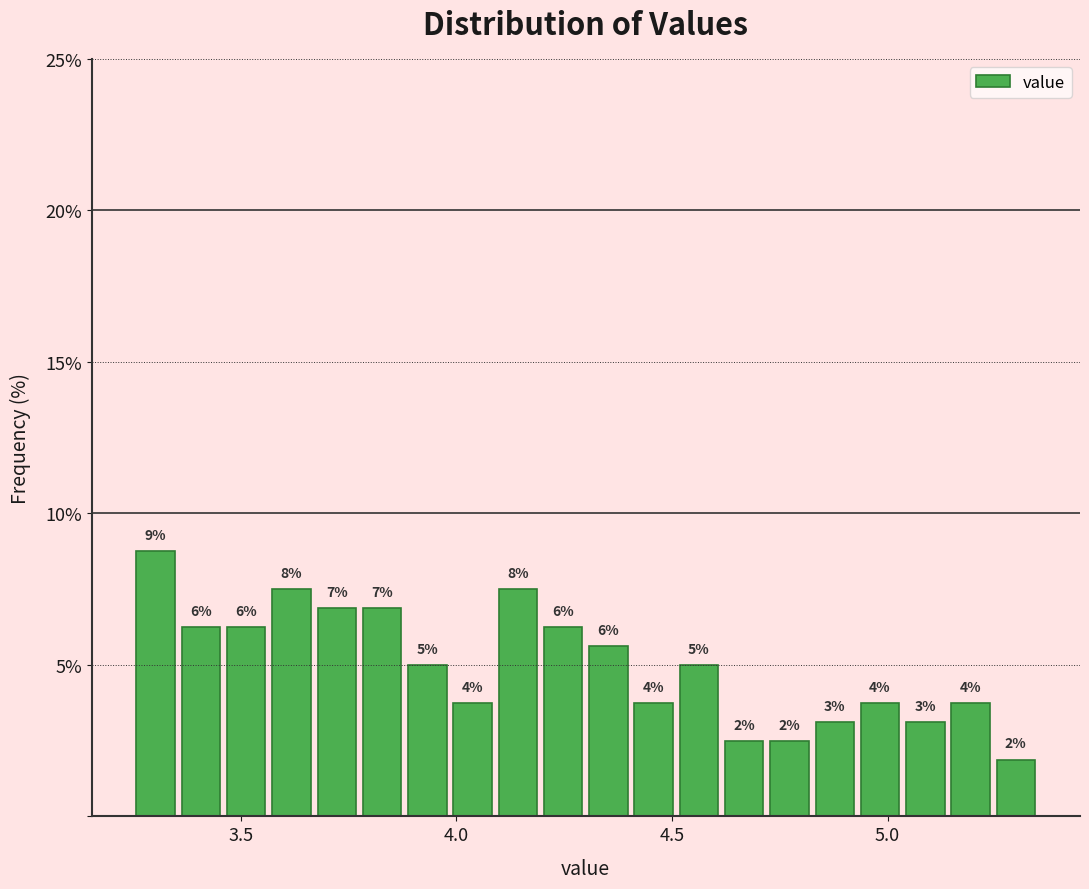

Around what value on the x-axis is the tallest bar? Give the approximate position of its centre, as read against the axis.

3.30